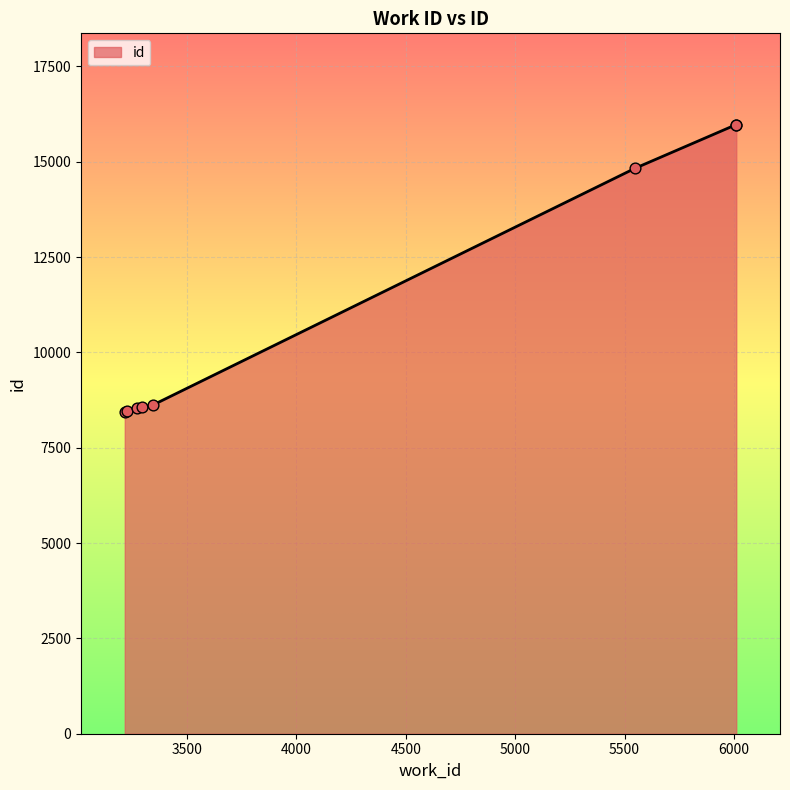

True or false: the data has more than 2 interior local peaks.

False